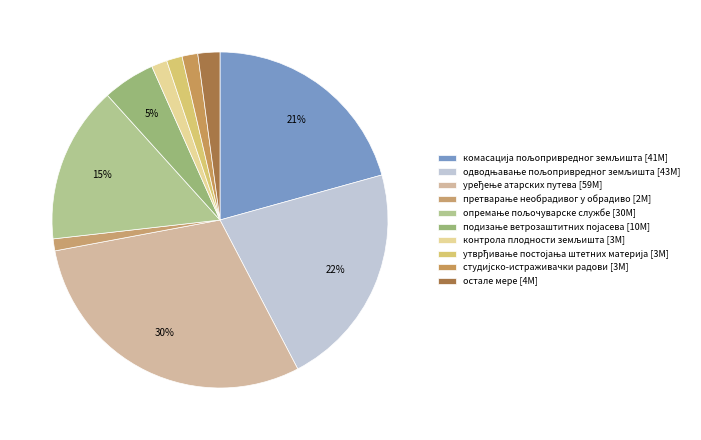

Is there a majority slice in this chart?

No